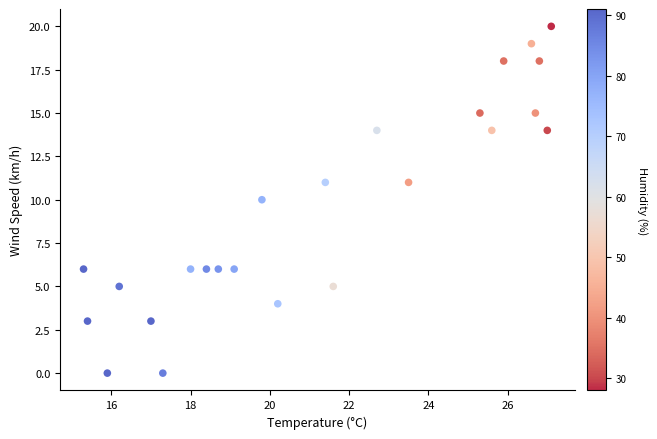

What is the range of Y values (max minus min)?

20